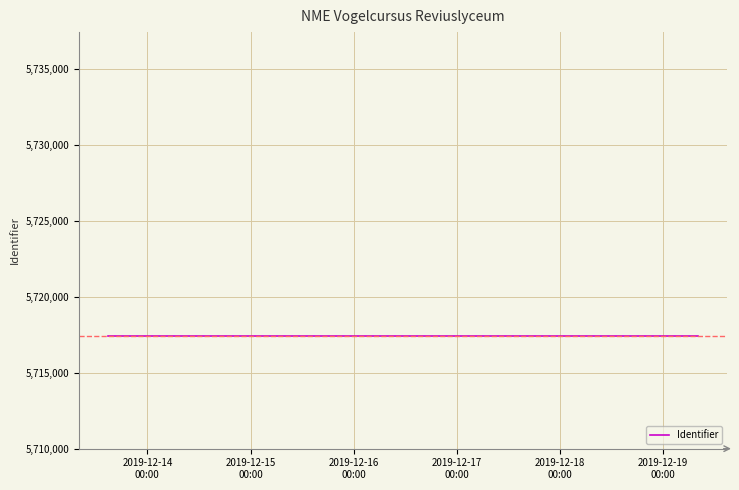

What is the greatest value displayed?

5717402